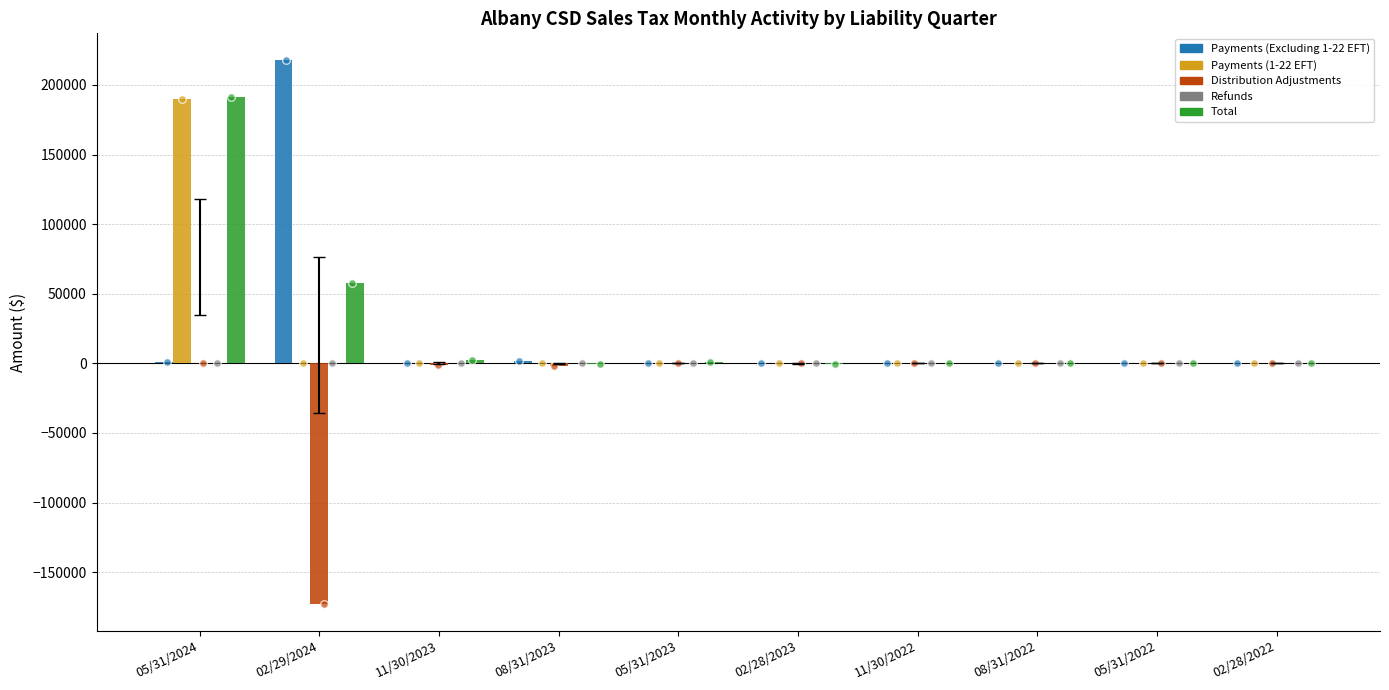

Which series has the largest total across all categories?

Total